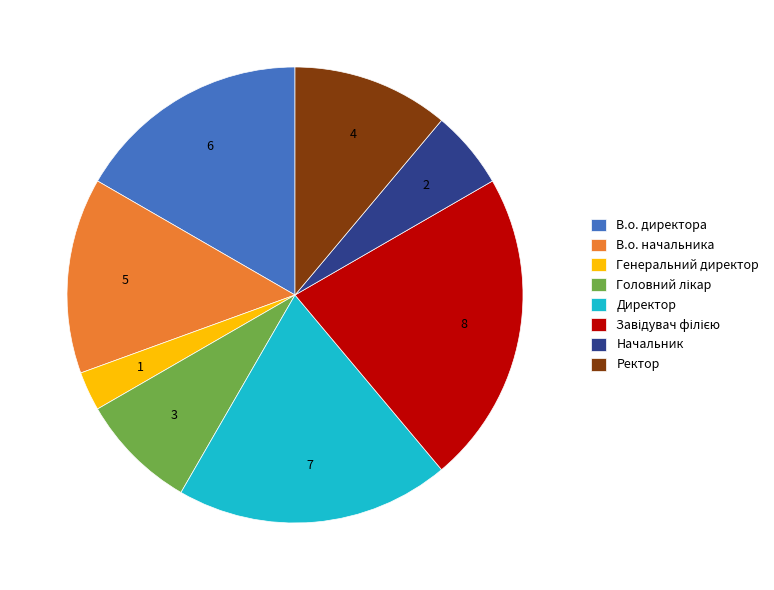

Does В.о. начальника account for over 50% of the chart?

No